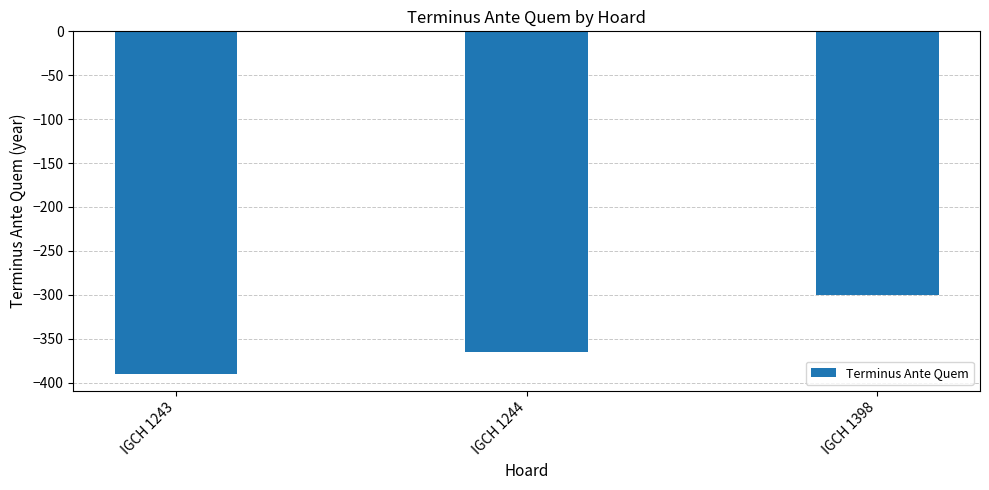

Is it true that the value at IGCH 1244 is -513?

False